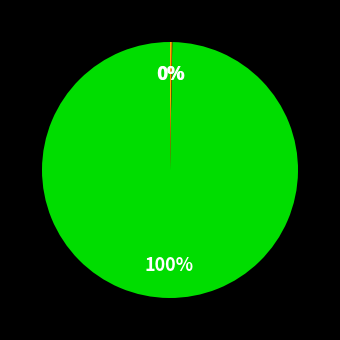

Is there a majority slice in this chart?

Yes